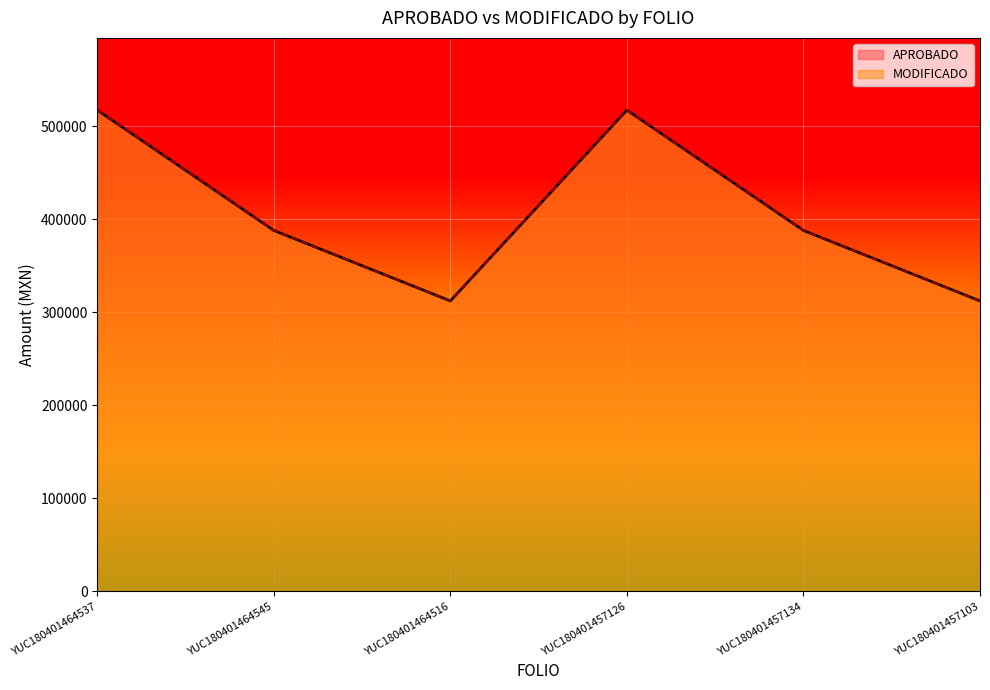

Which series has the largest total across all categories?

APROBADO